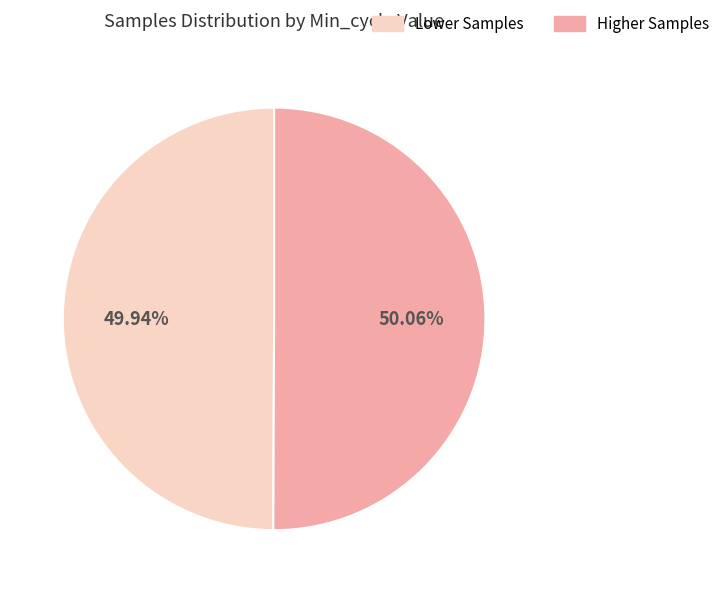

Does any single category account for the majority?

Yes